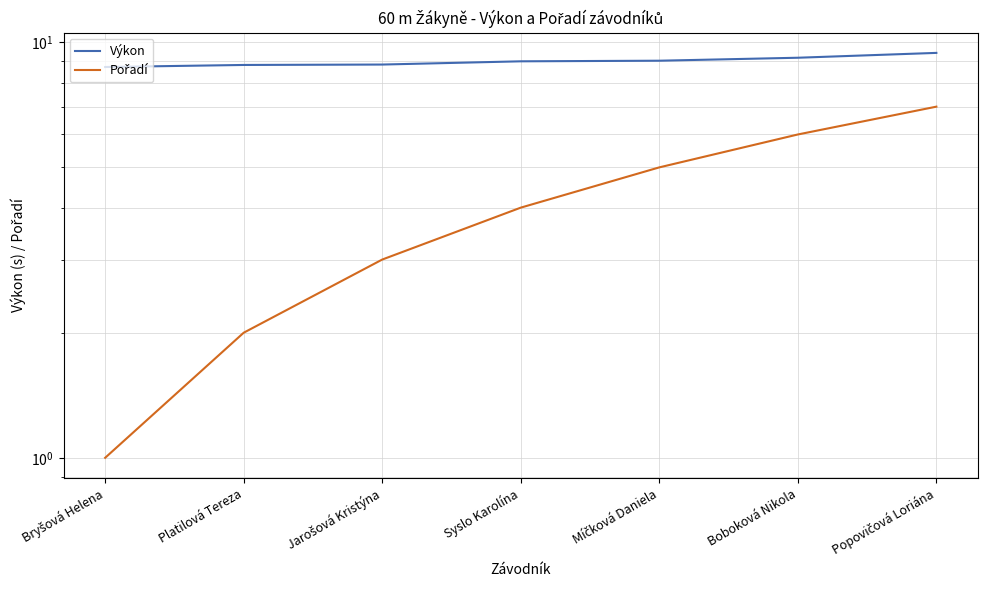

True or false: Pořadí and Výkon cross at least once.

False